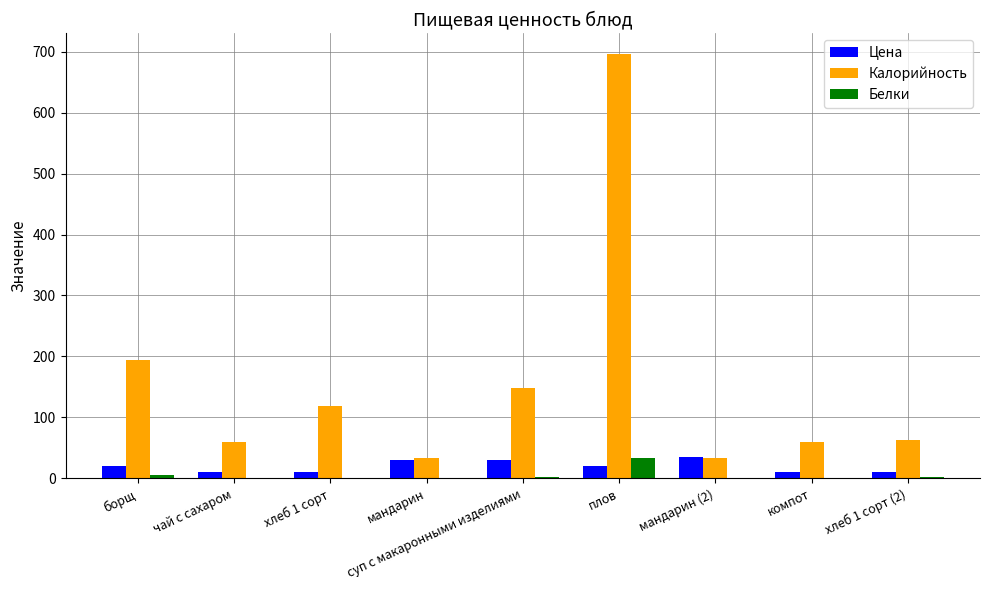

At which category is the sum across all series the highest?

плов